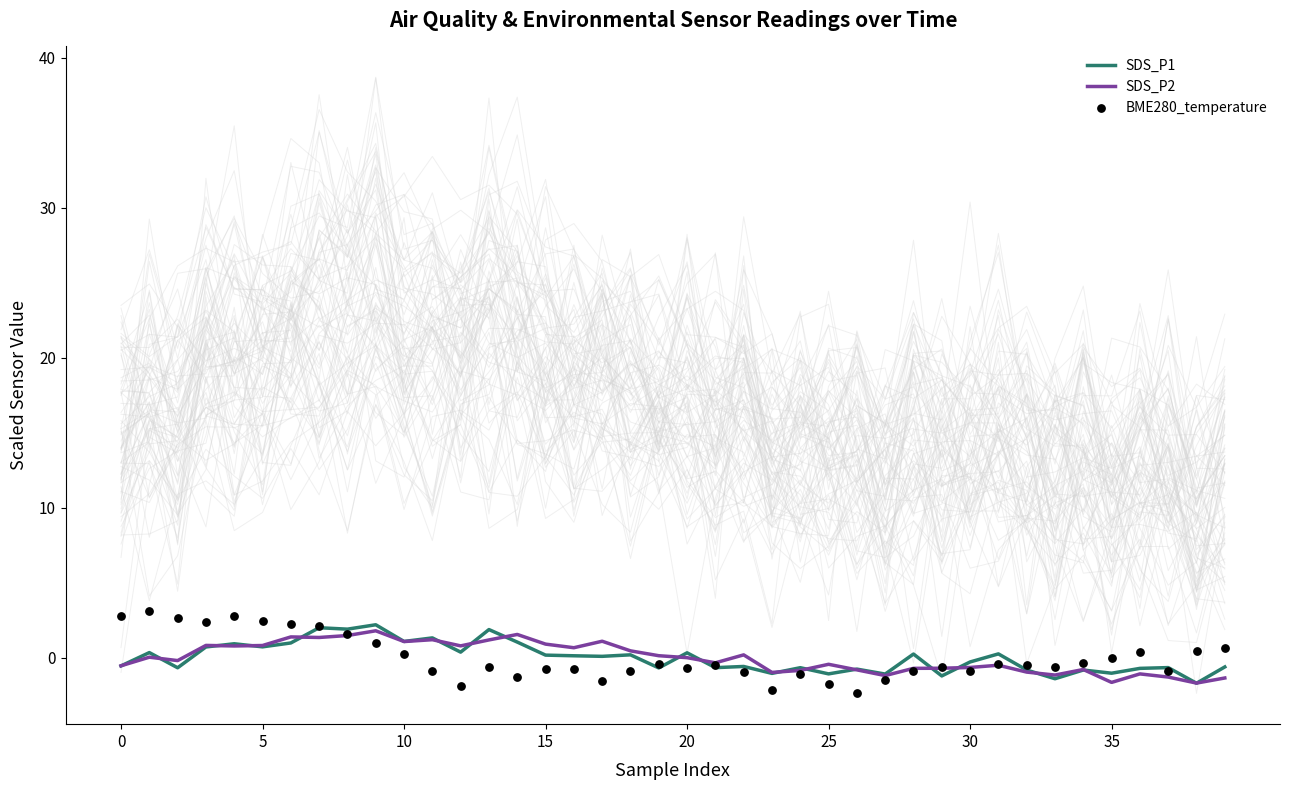

Which series contains the lowest Y value?

BME280_temperature